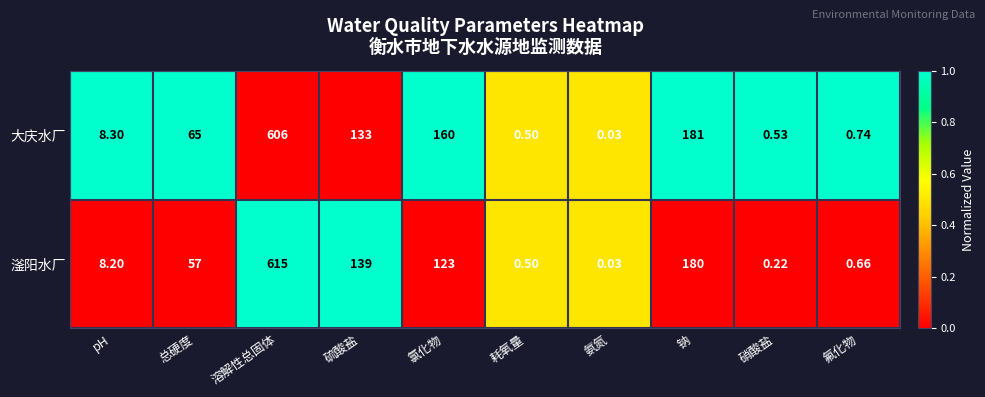

List the series in order of their peak value, lowest first.

大庆水厂, 滏阳水厂